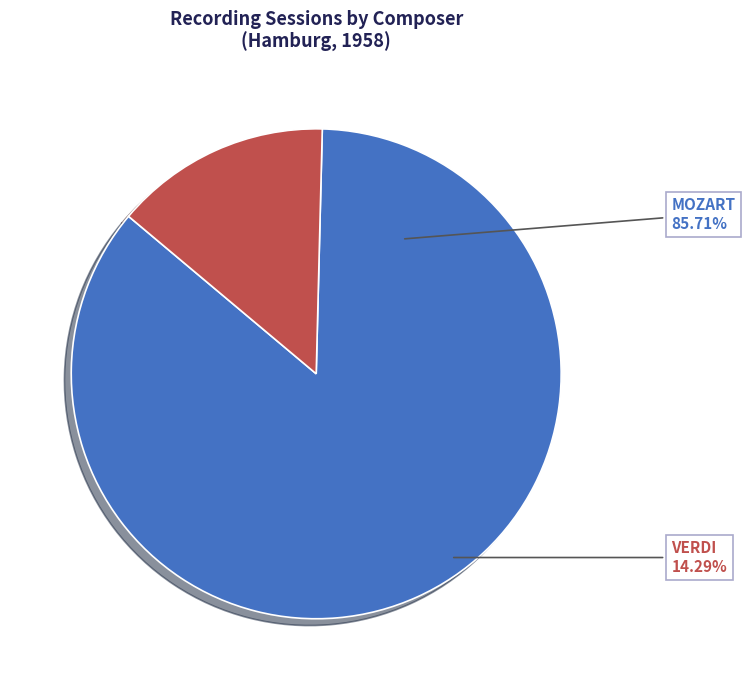

What is the smallest slice in the pie chart?

VERDI